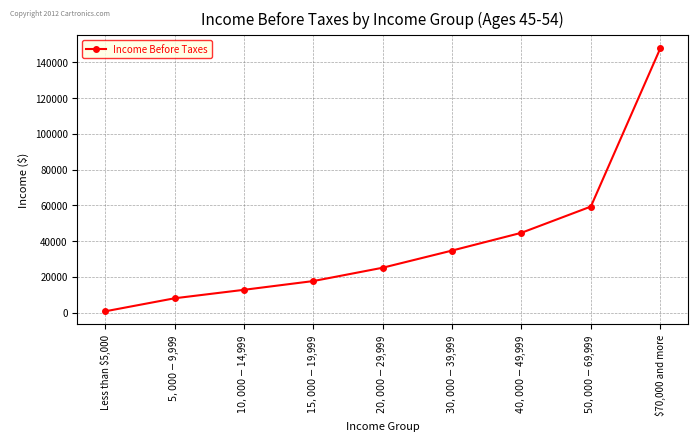

What is the sum of the values at $50,000-$69,999 and $70,000 and more?

207063